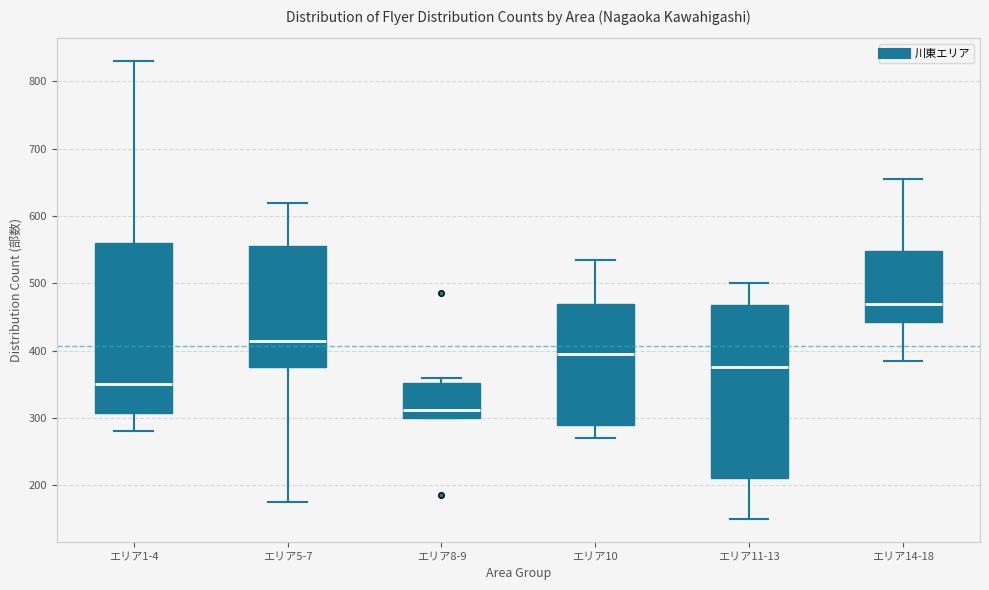

Reading left to right, read every box against the y-axis: the position of its median line, the range the box covers, and the ends of its whiskers. The values are not printed on the chart, so give them approximately, as read against the axis.

エリア1-4: median 350, box 310 to 560, whiskers 280 to 830
エリア5-7: median 420, box 380 to 560, whiskers 180 to 620
エリア8-9: median 310, box 300 to 350, whiskers 300 to 360
エリア10: median 400, box 290 to 470, whiskers 270 to 540
エリア11-13: median 380, box 210 to 470, whiskers 150 to 500
エリア14-18: median 470, box 440 to 550, whiskers 390 to 660